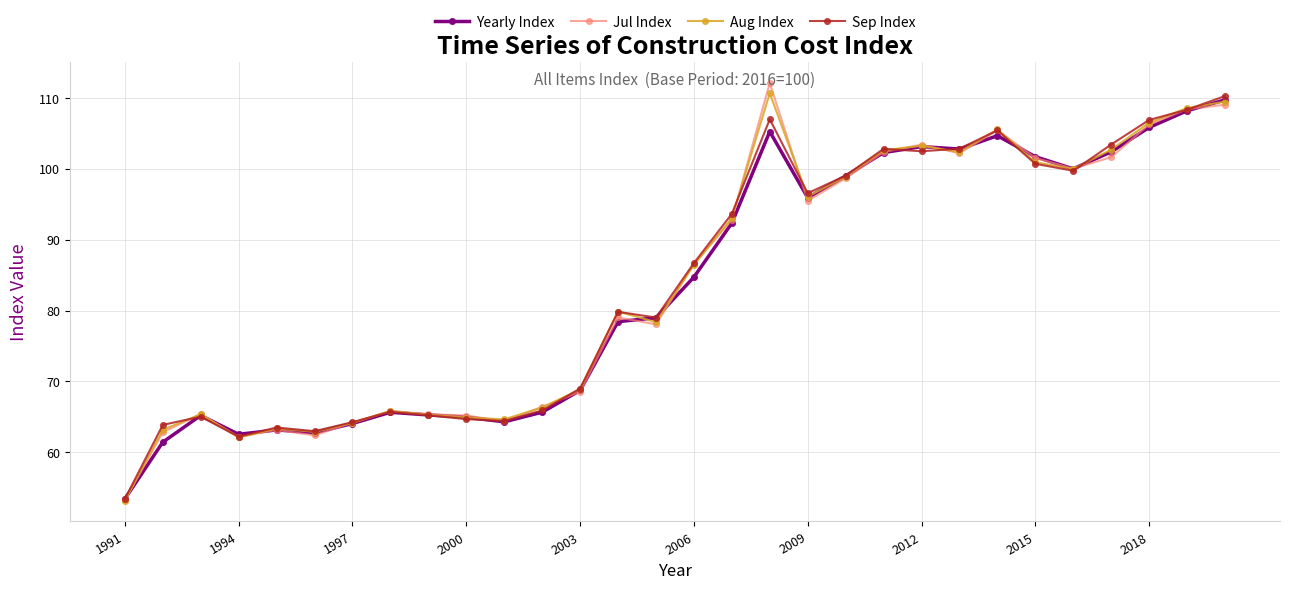

What is the sum of all Aug Index values?

2515.6